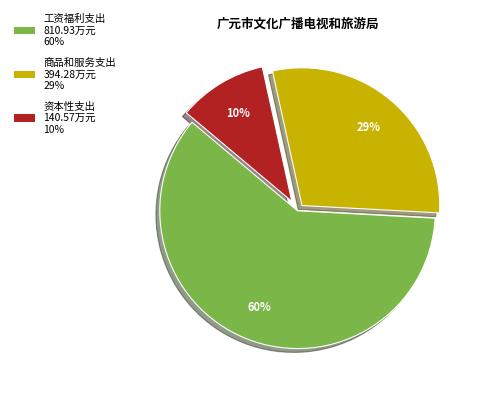

Which slice represents more than half of the pie?

工资福利支出